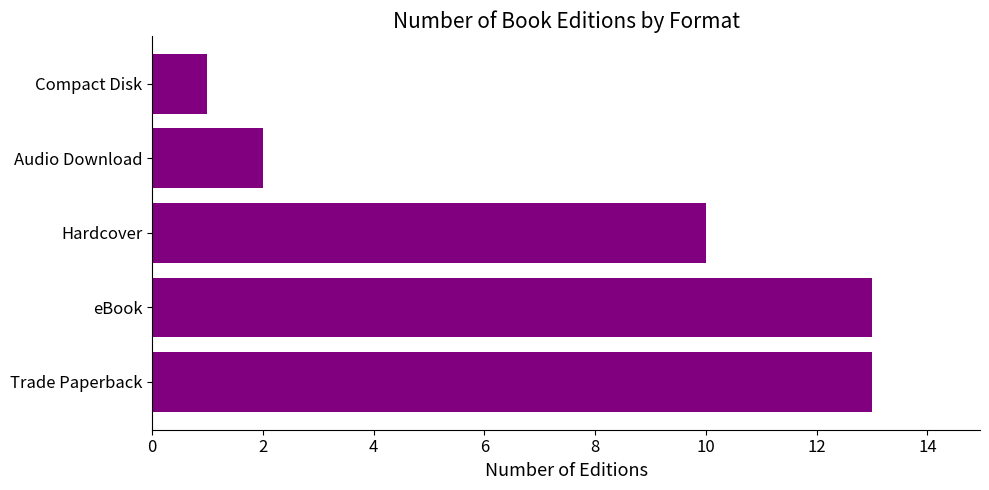

At which label is the value closest to 7?

Hardcover